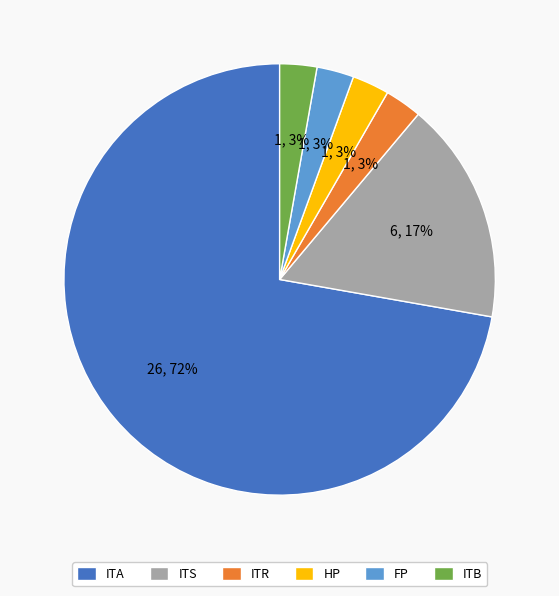

What is the largest slice in the pie chart?

ITA